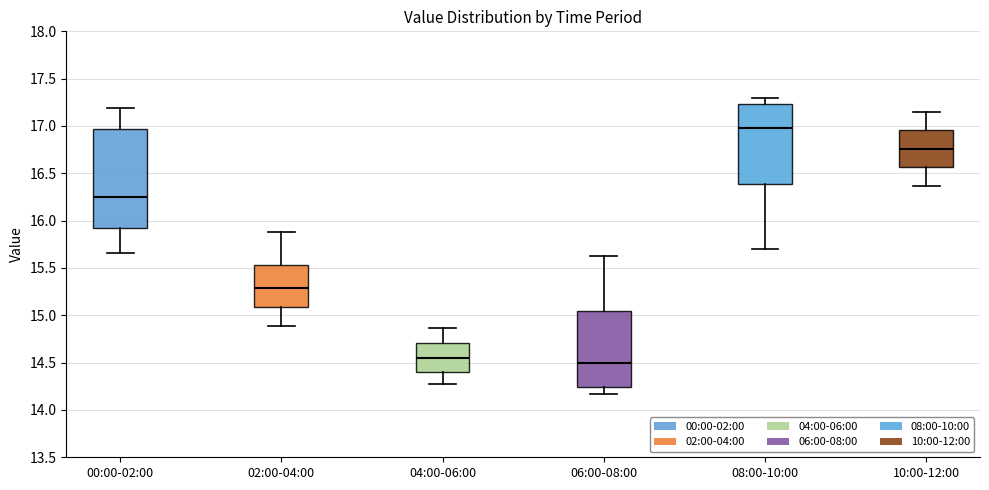

Reading left to right, transcribe this box plot: for each box, give where its median line is, the range the box spans, and where its two whiskers end, as read against the y-axis. The values are not printed on the chart, so give them approximately, as read against the axis.

00:00-02:00: median 16.25, box 15.90 to 16.95, whiskers 15.65 to 17.20
02:00-04:00: median 15.30, box 15.10 to 15.55, whiskers 14.90 to 15.90
04:00-06:00: median 14.55, box 14.40 to 14.70, whiskers 14.25 to 14.85
06:00-08:00: median 14.50, box 14.25 to 15.05, whiskers 14.15 to 15.65
08:00-10:00: median 17.00, box 16.40 to 17.25, whiskers 15.70 to 17.30
10:00-12:00: median 16.75, box 16.55 to 16.95, whiskers 16.35 to 17.15